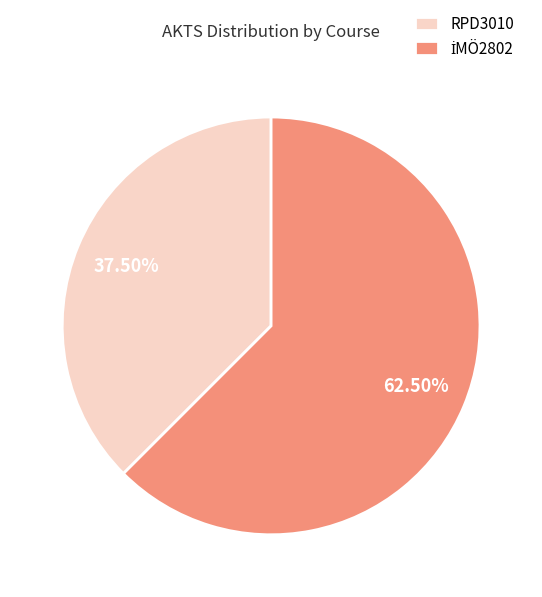

Does RPD3010 represent more than half of the total?

No